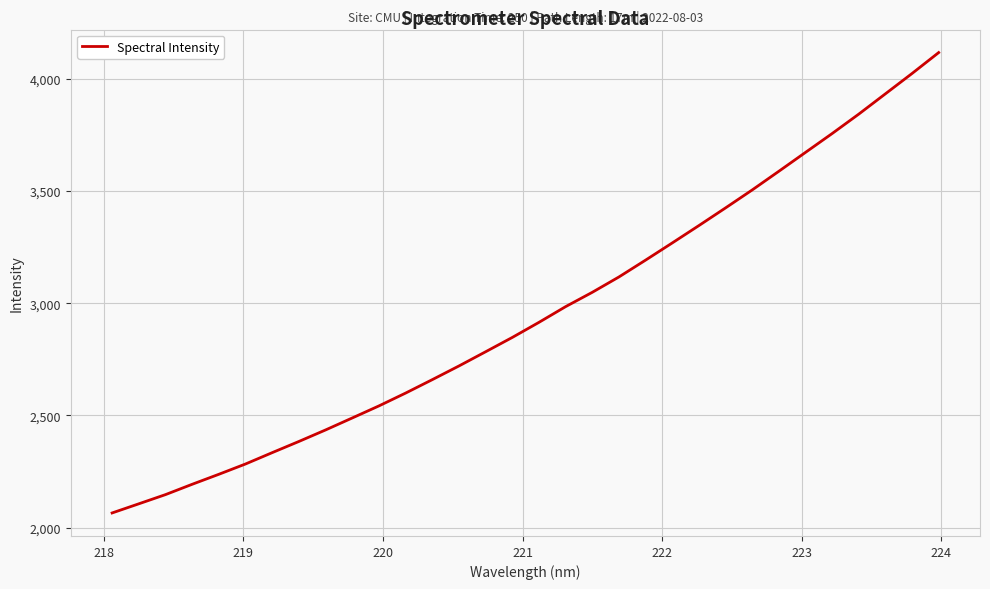

What is the difference between the maximum and minimum values?

2050.5